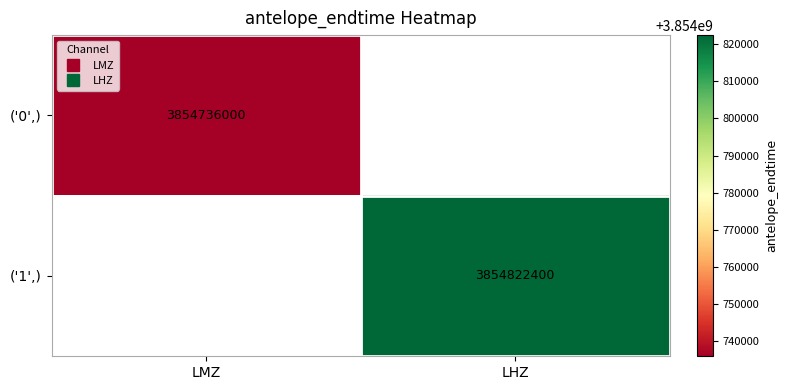

At how many categories does at least one series exceed 3854761197?

1